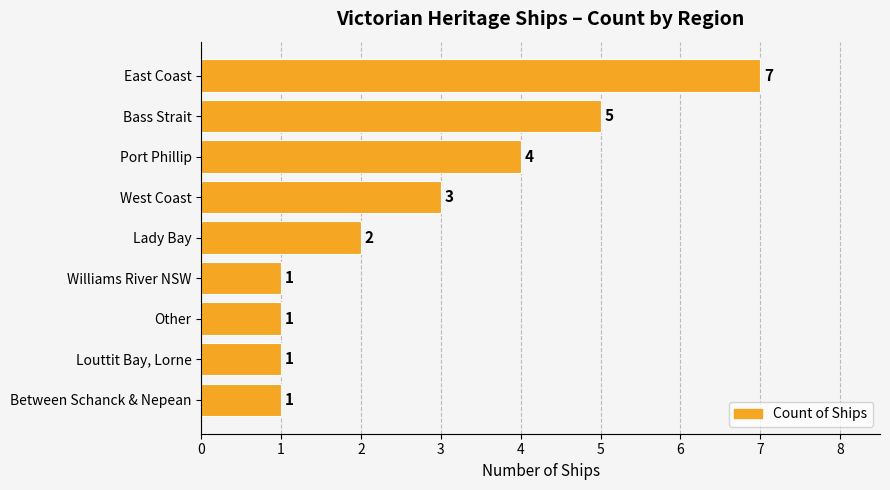

What is the change in value from Bass Strait to Lady Bay?

-3